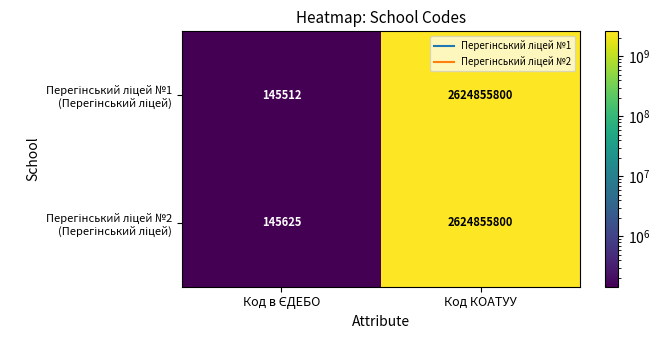

Which category has the highest value across all series?

Код КОАТУУ